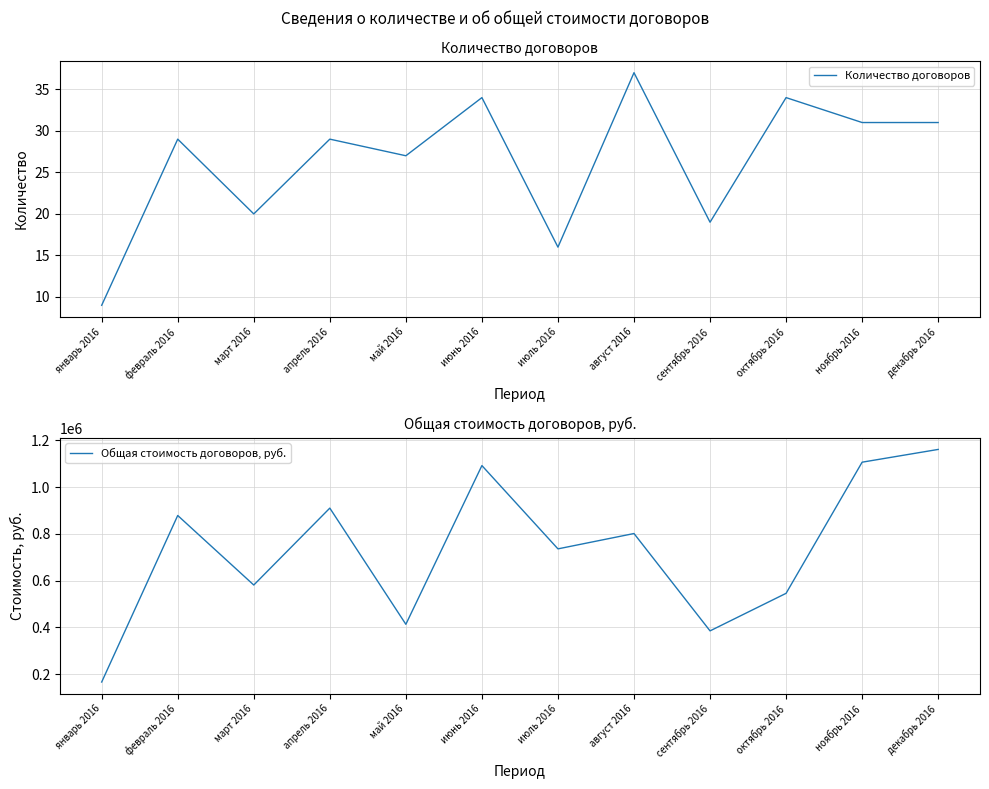

True or false: Общая стоимость договоров, руб. and Количество договоров cross at least once.

False